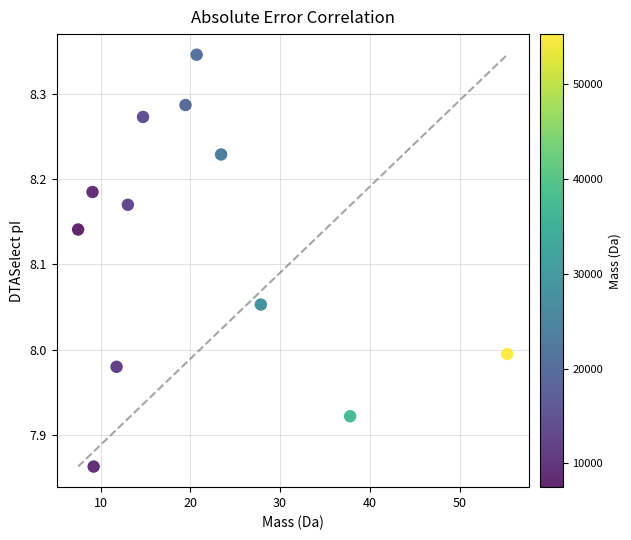

What is the average X value?

20.8